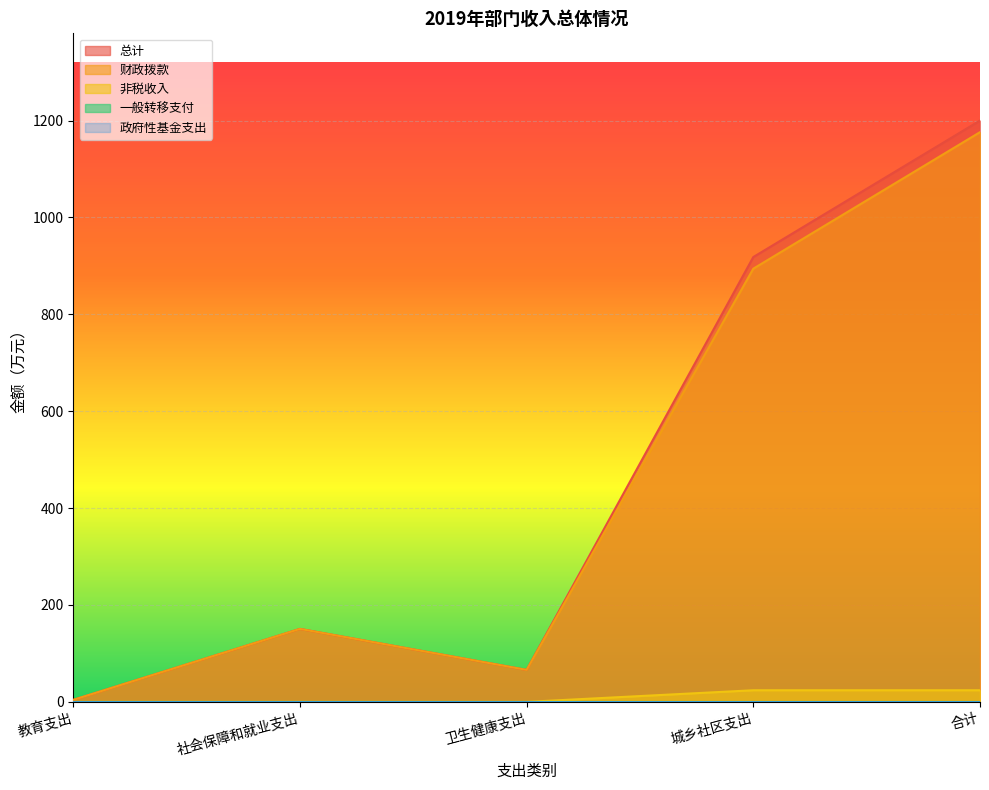

What is the label of the 5th point from the right?

教育支出